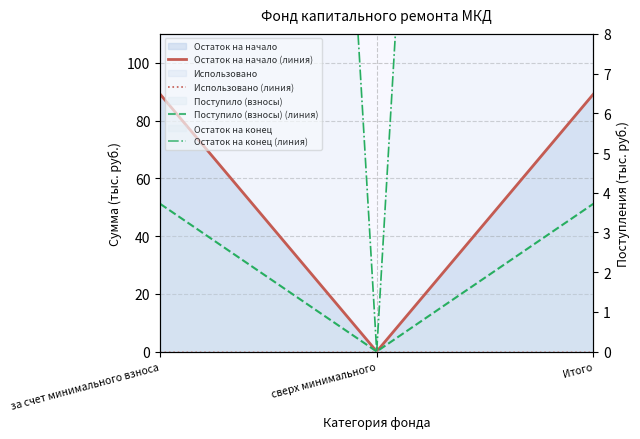

What is the value of the Поступило (взносы) (линия) point at the 3rd from the left?

3.7